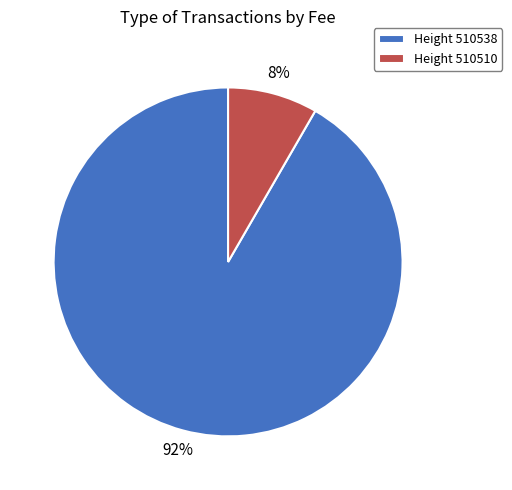

Is there a majority slice in this chart?

Yes